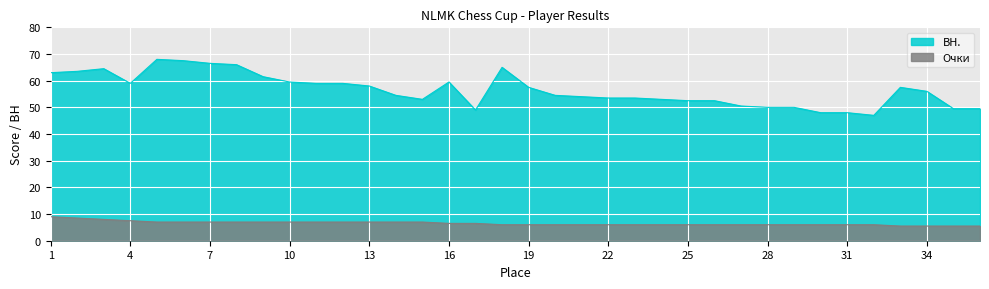

What is the difference between the highest and lowest values at 15?

46.0